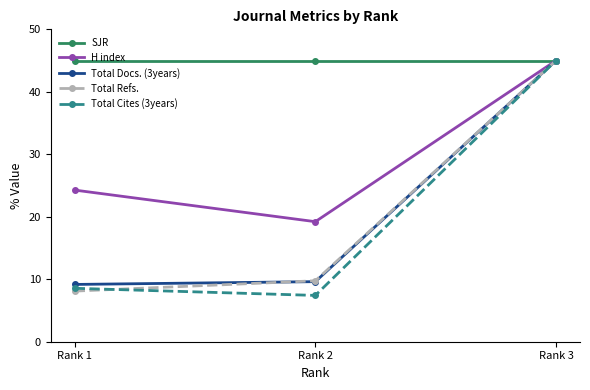

Is this an area chart (filled region under the line)?

No